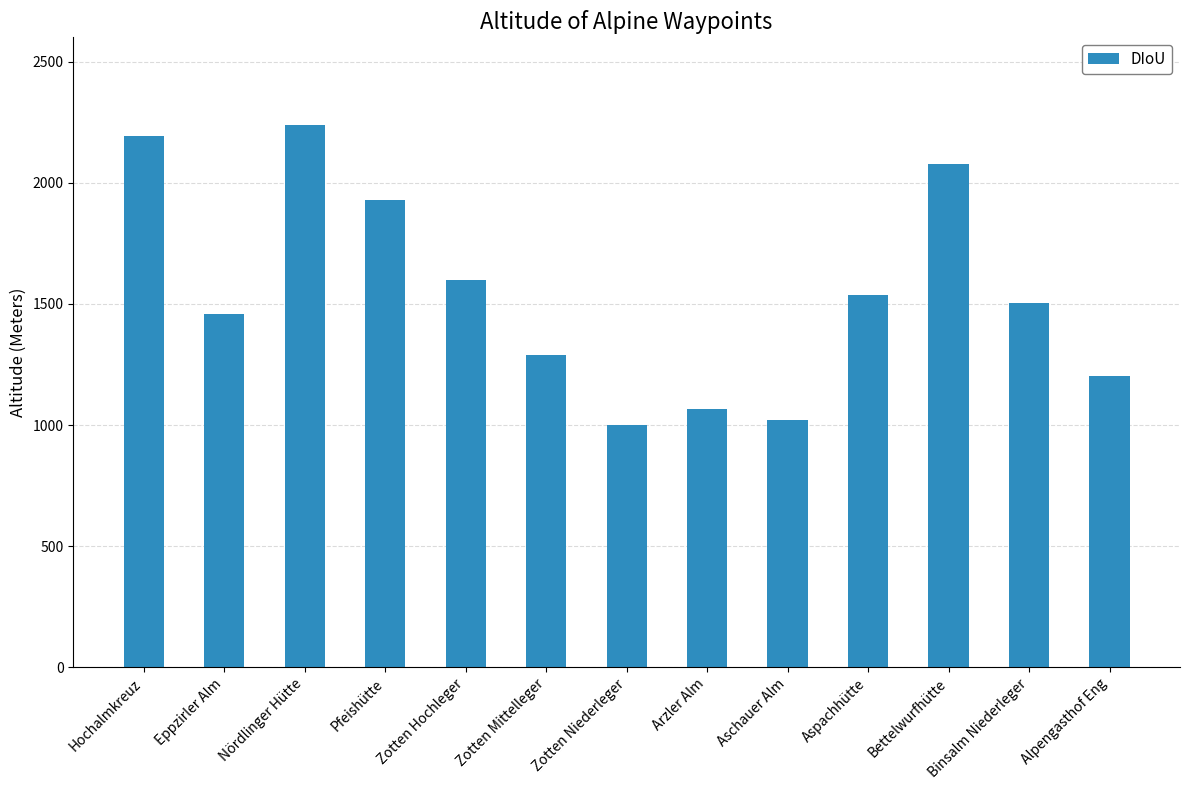

Where does the data first go above 1502?

Hochalmkreuz